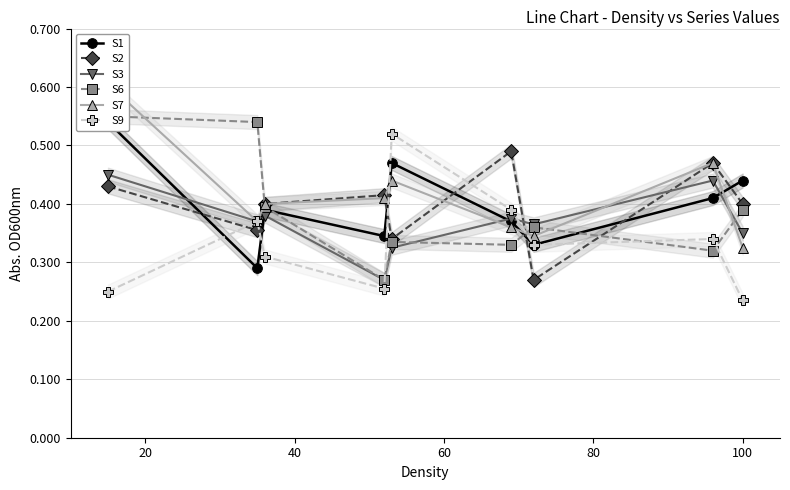

How many times do S2 and S9 cross each other?

6